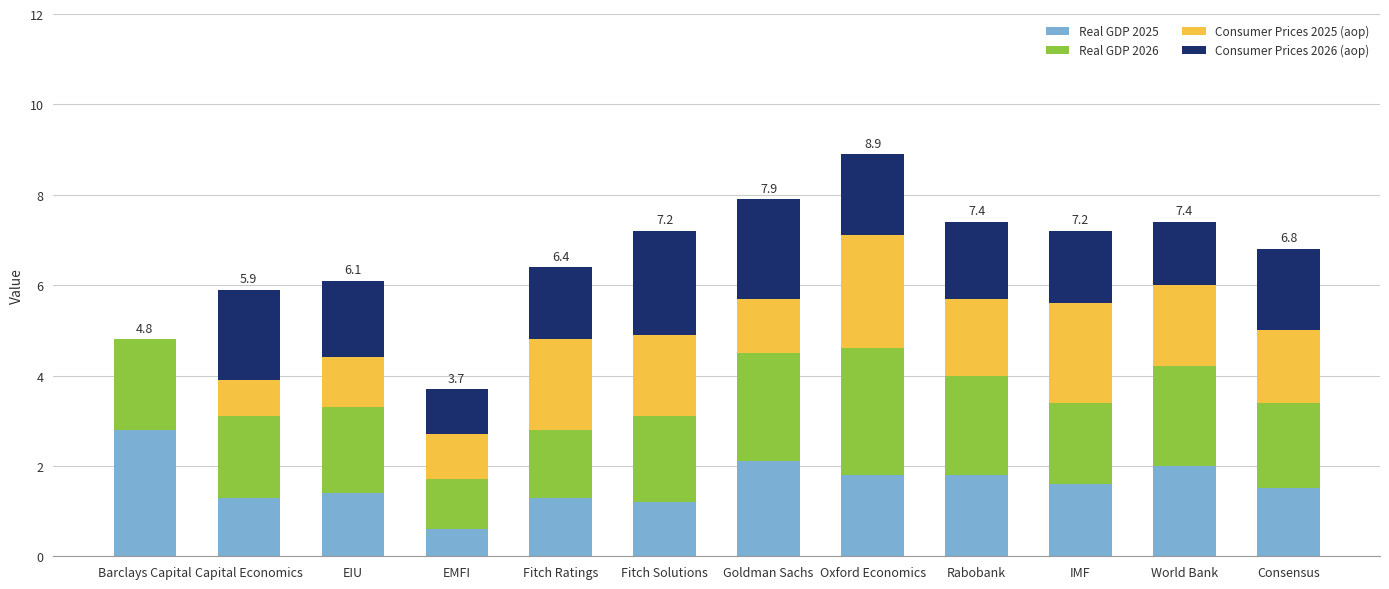

True or false: Real GDP 2025 has a value of 2.8 at Barclays Capital.

True